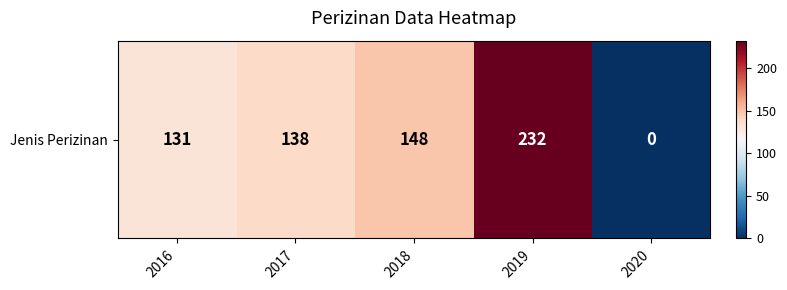

Is it true that the value at 2020 is -145?

False